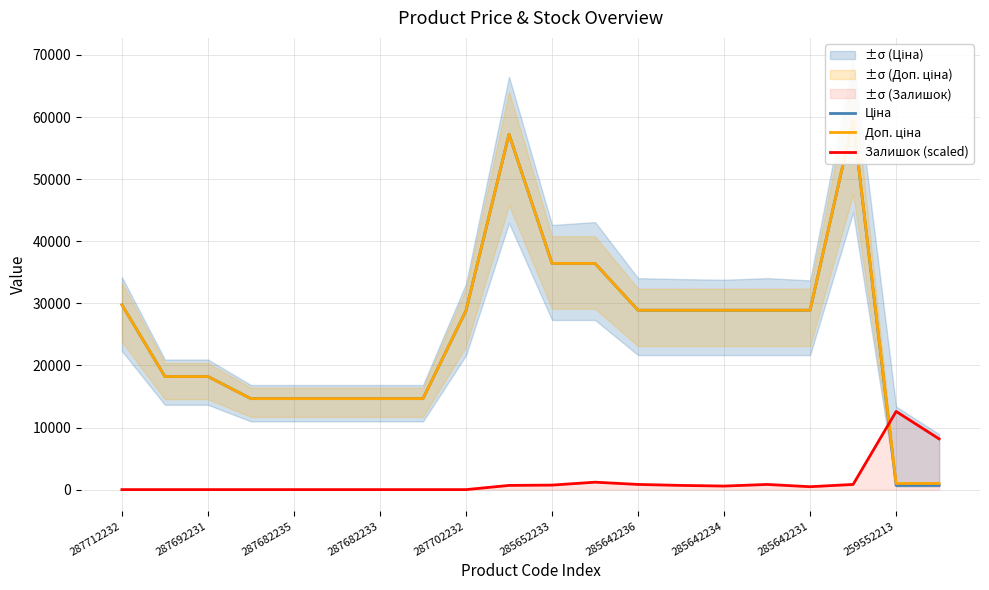

True or false: Залишок (scaled) has a value of 0.0 at 287682235.

True